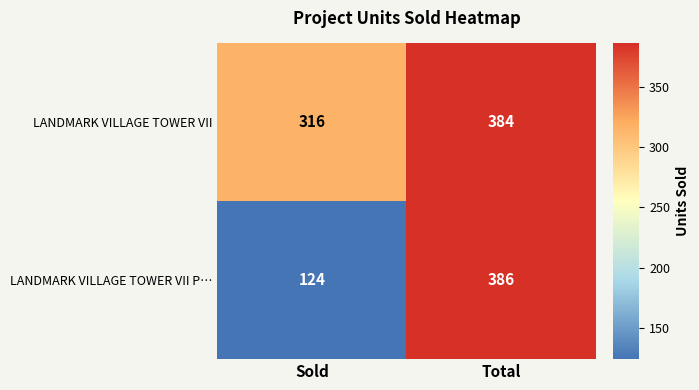

Count the number of data series in this chart.

2